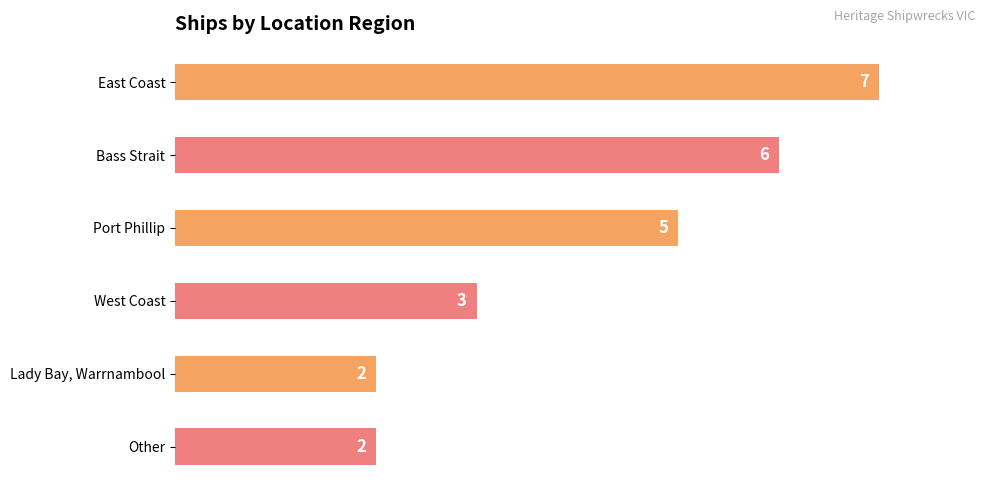

What is the sum of the values at East Coast and Port Phillip?

12